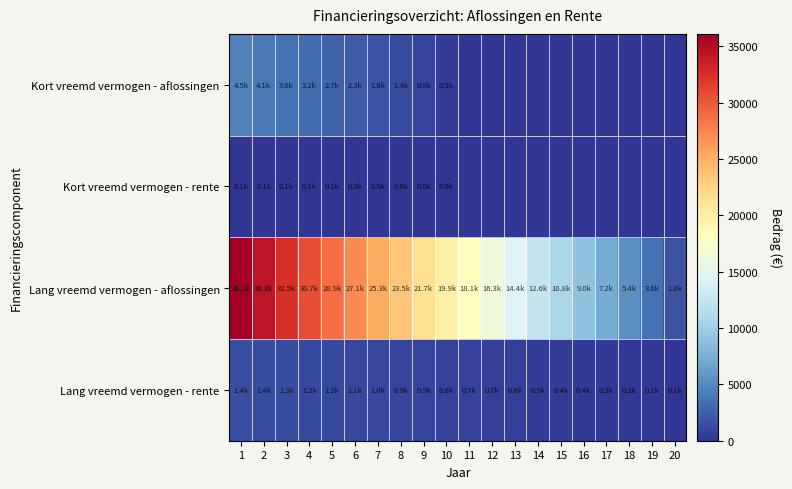

What is the maximum value shown in the chart?

36112.0